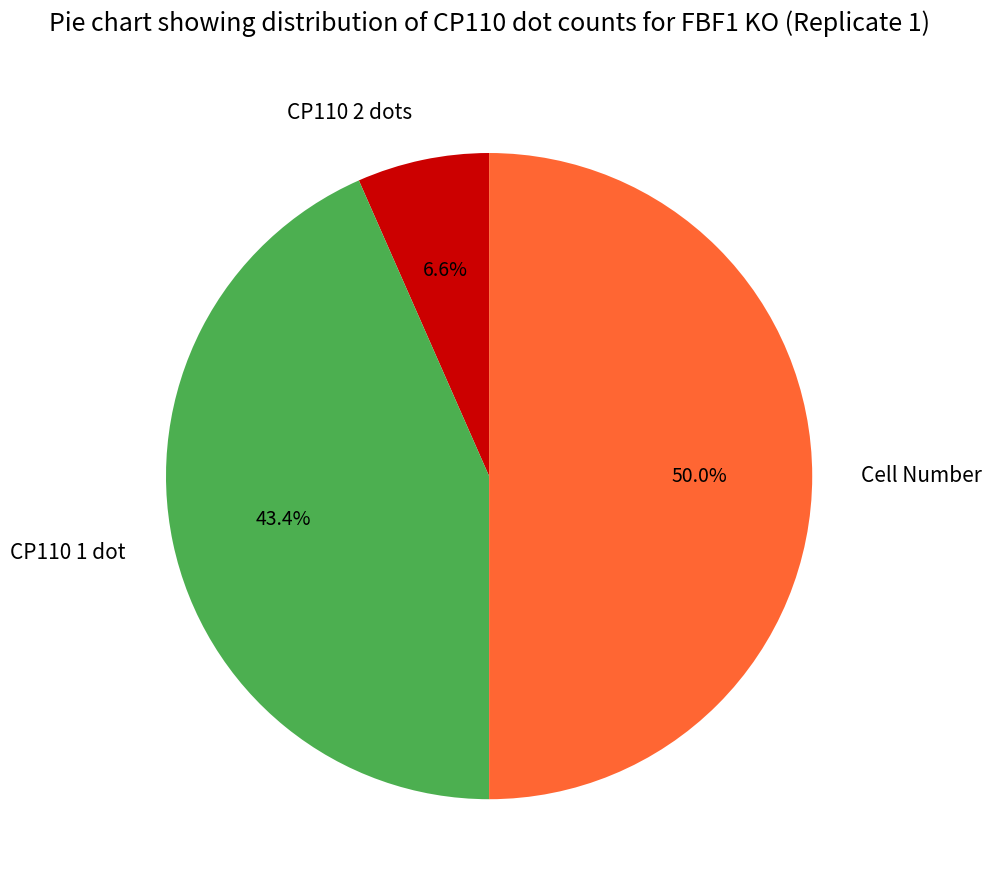

Combined, what portion of the pie is CP110 1 dot and Cell Number?

93.4%